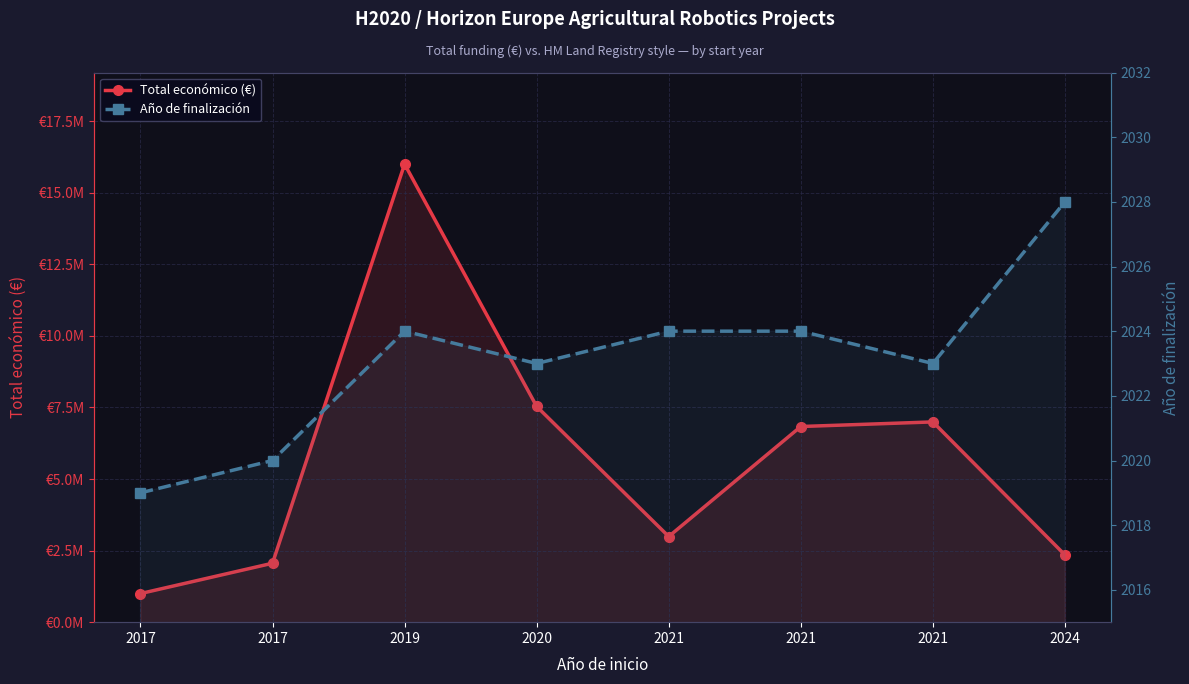

How many interior local peaks does the Total económico (€) series have?

2